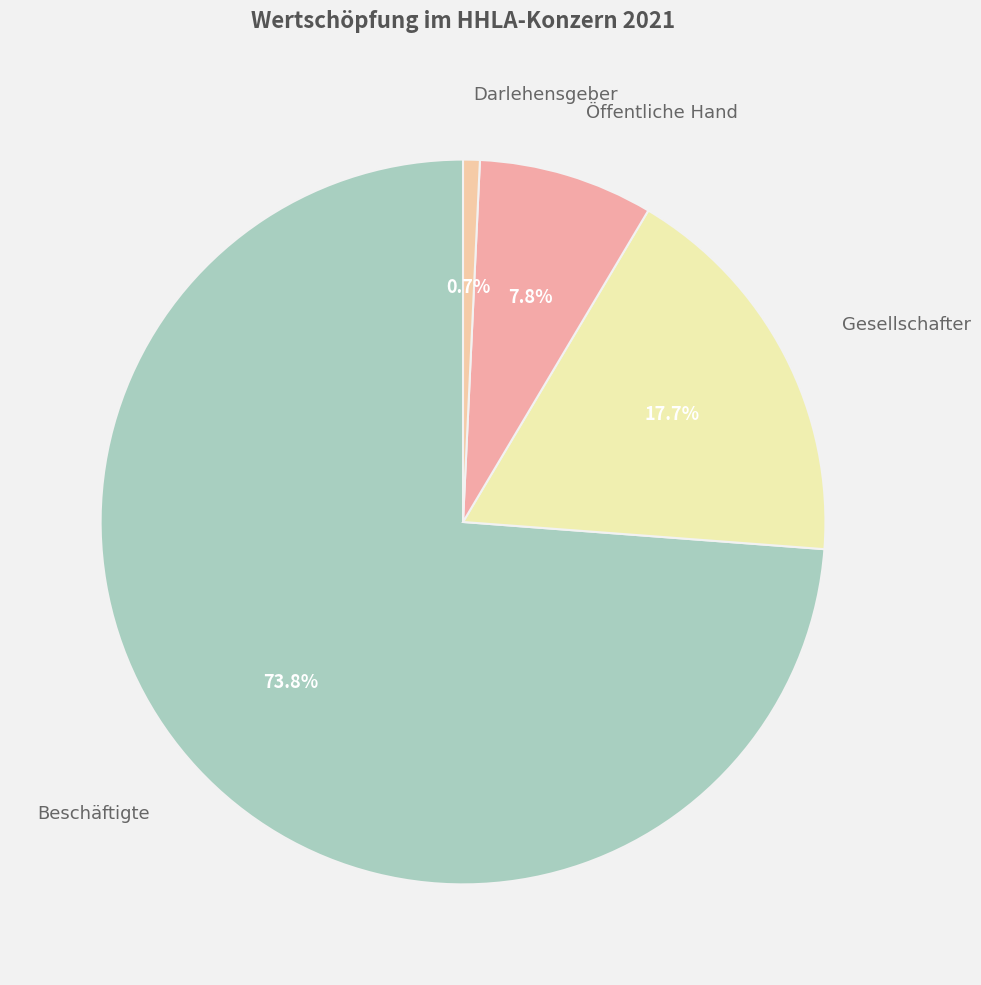

Count the number of slices in the pie.

4